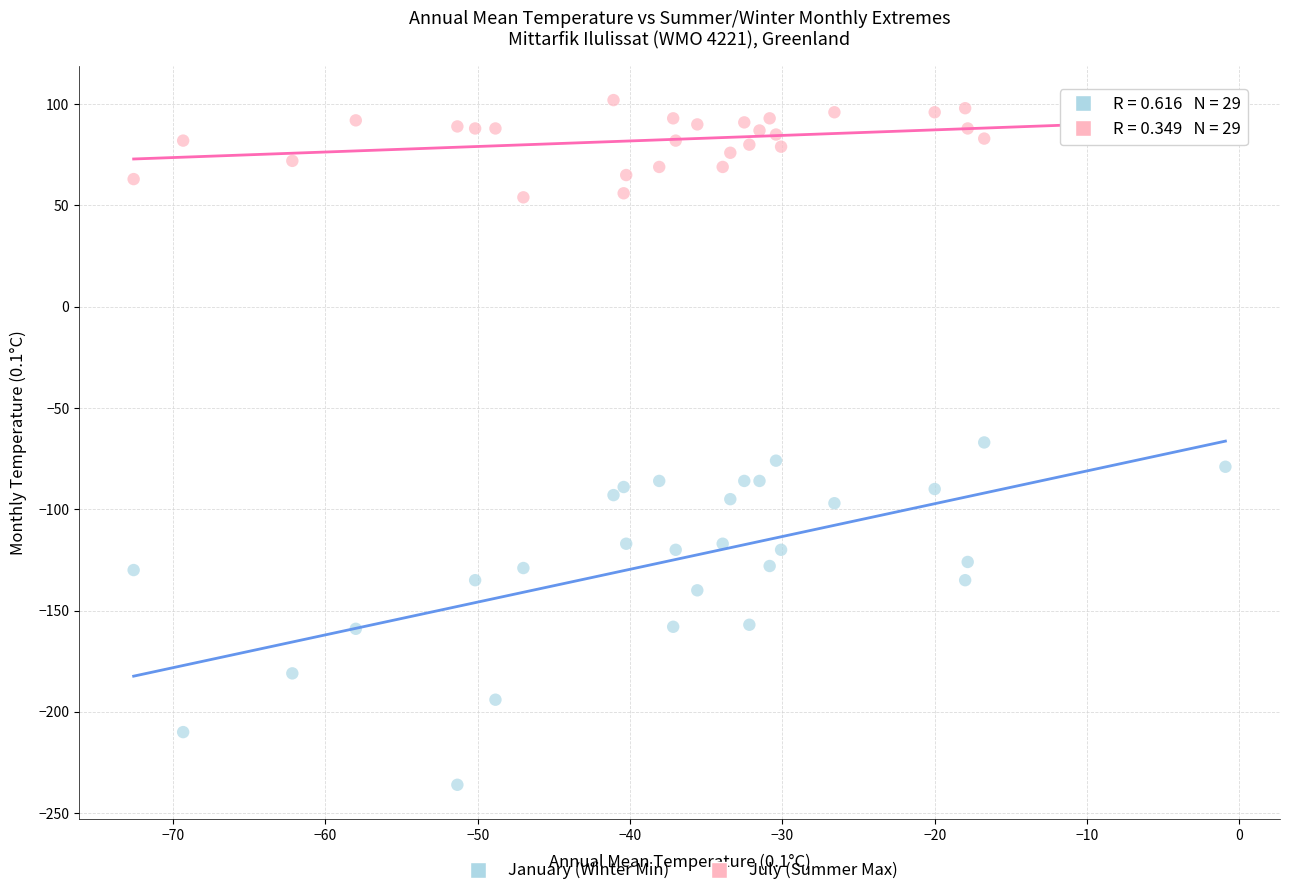

Which series reaches the minimum Y coordinate?

January (Winter Min)